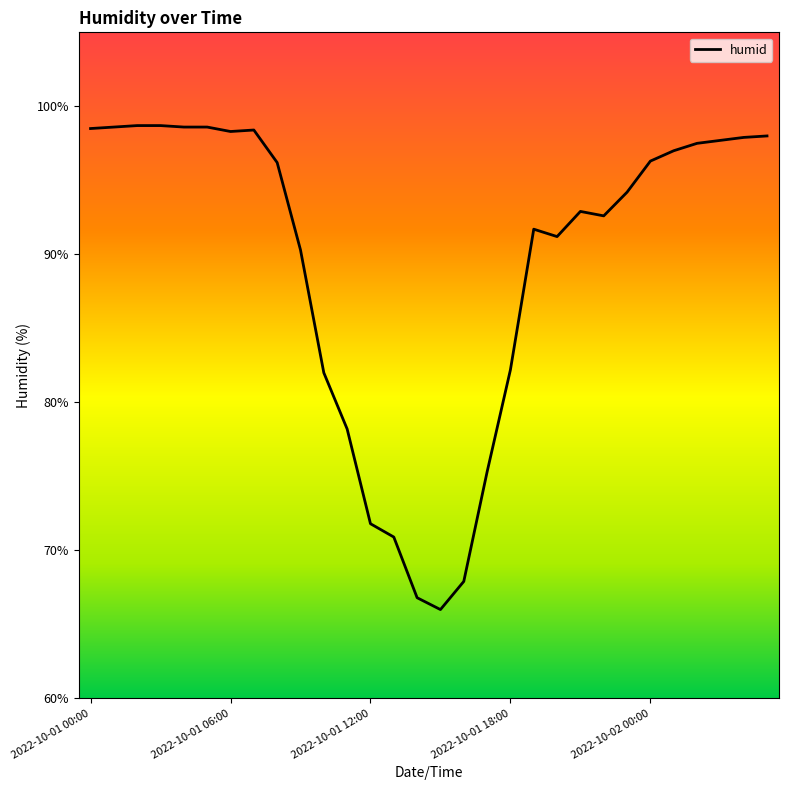

What is the difference between the maximum and minimum values?

32.7